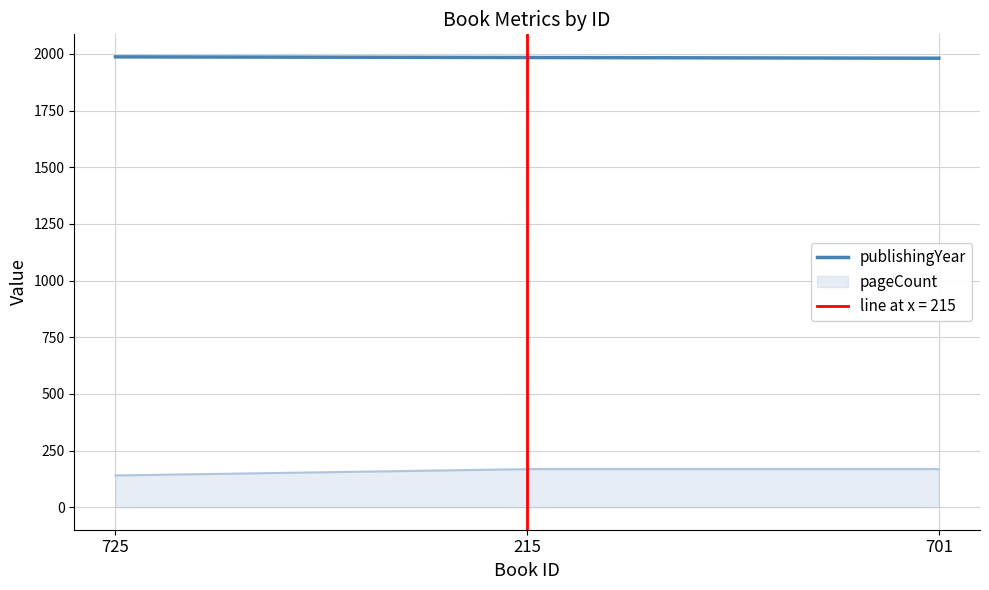

What is the smallest value displayed?

1981